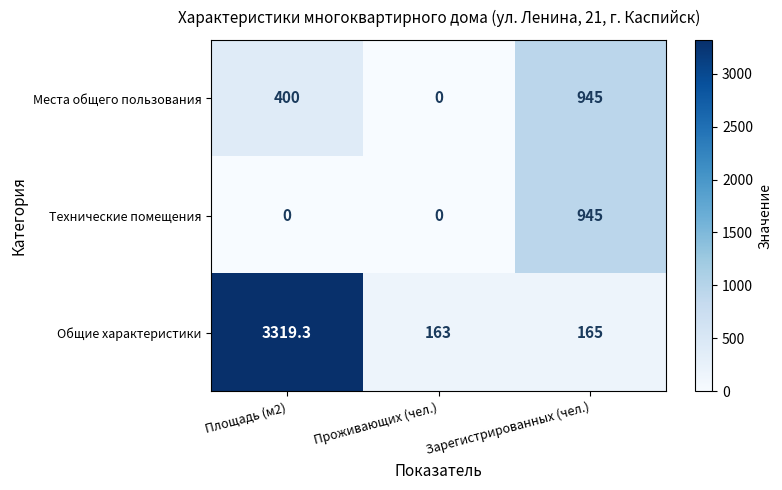

Reading left to right, list all the values displayed in this chart.

Места общего пользования: Площадь (м2)=400.0	Проживающих (чел.)=0.0	Зарегистрированных (чел.)=945.0
Технические помещения: Площадь (м2)=0.0	Проживающих (чел.)=0.0	Зарегистрированных (чел.)=945.0
Общие характеристики: Площадь (м2)=3319.3	Проживающих (чел.)=163.0	Зарегистрированных (чел.)=165.0